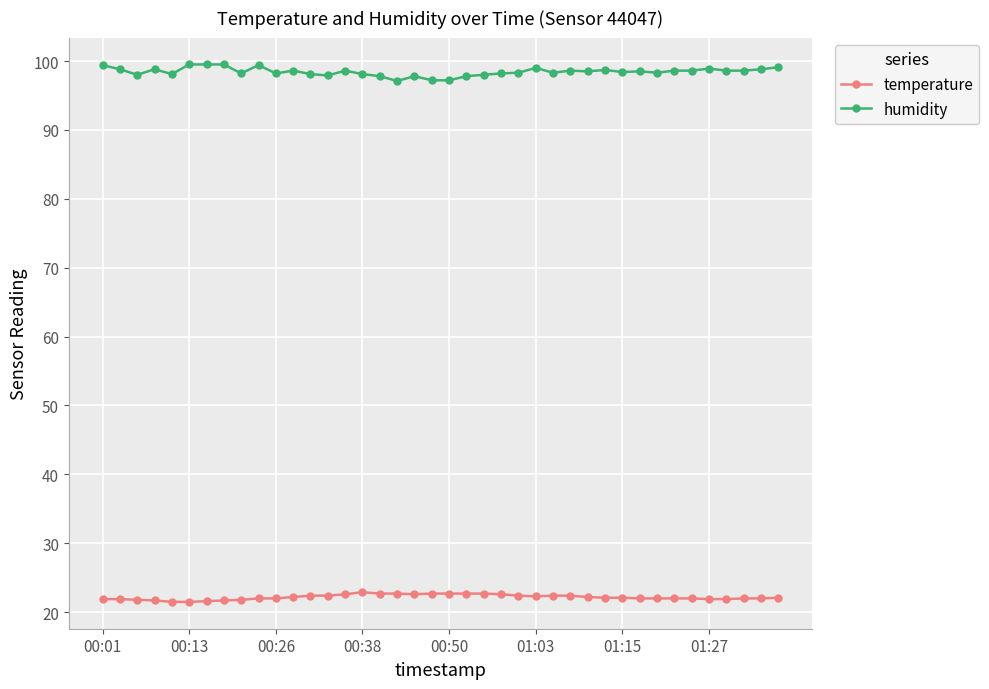

At how many categories does at least one series exceed 31?

40